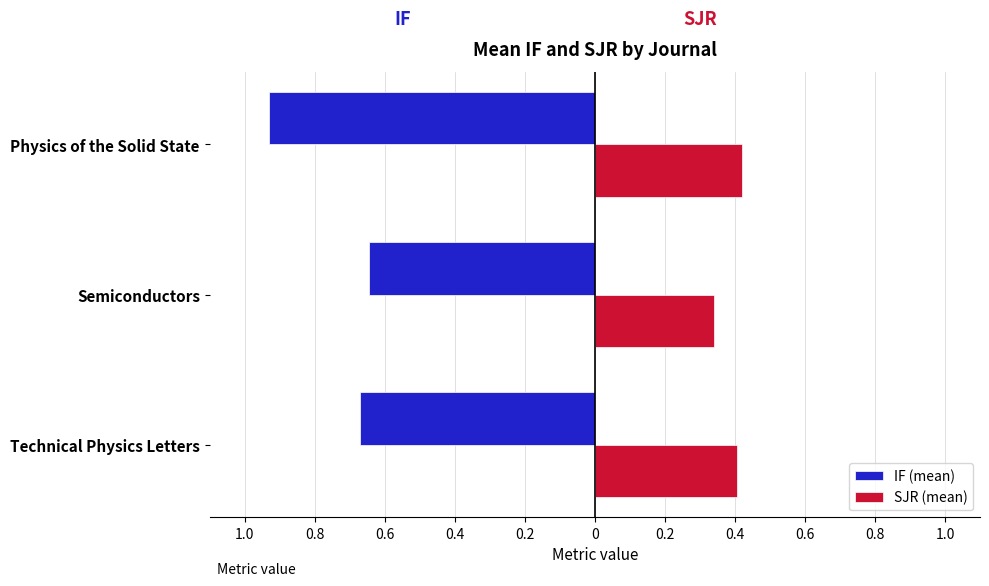

What are all the series names shown in the legend?

IF (mean), SJR (mean)